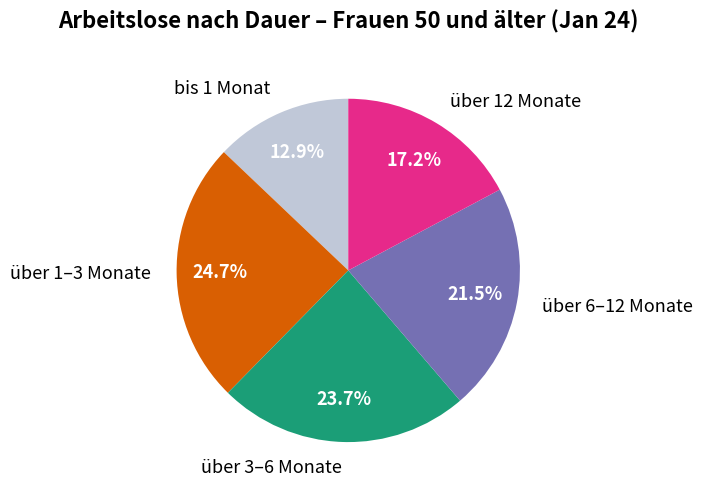

The über 1–3 Monate slice represents 25% of the pie. True or false?

True